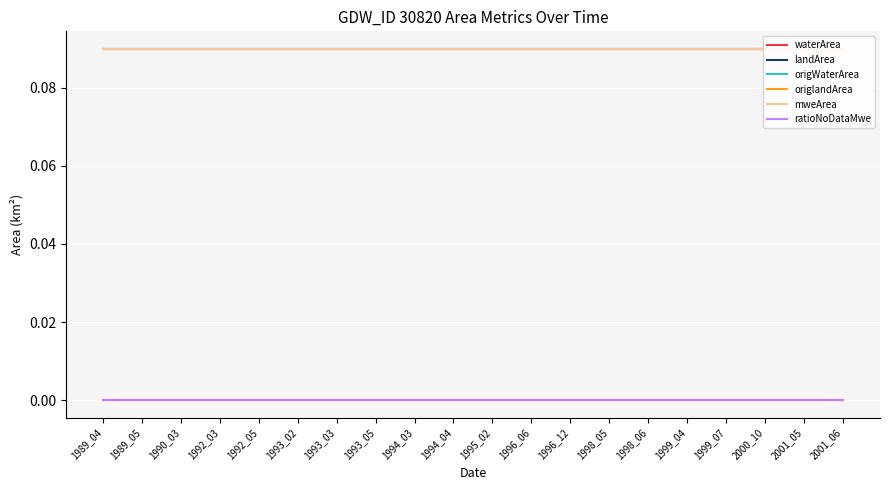

Is the value of mweArea at 1994_04 greater than the value of waterArea at 1992_03?

Yes